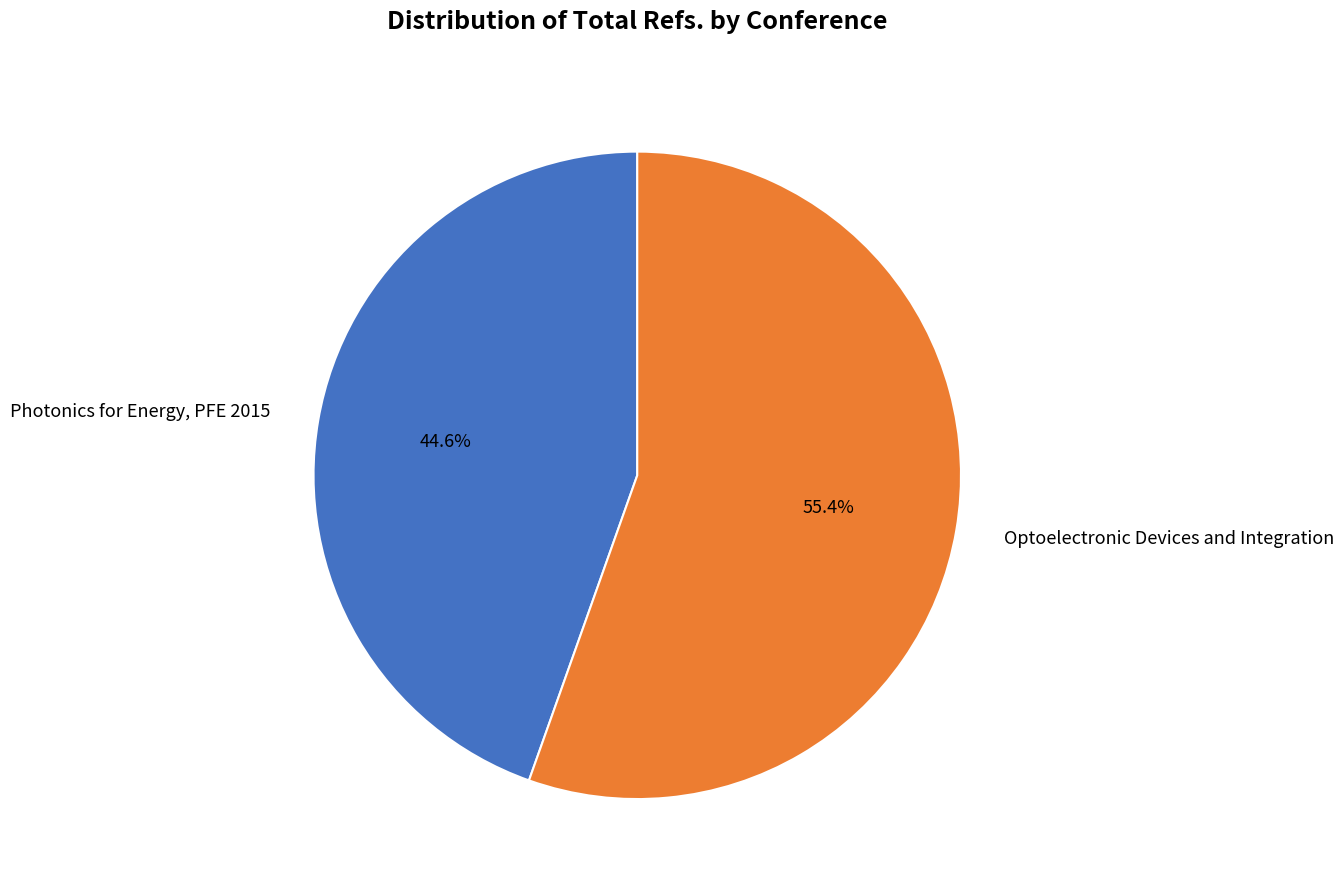

Count the number of slices in the pie.

2